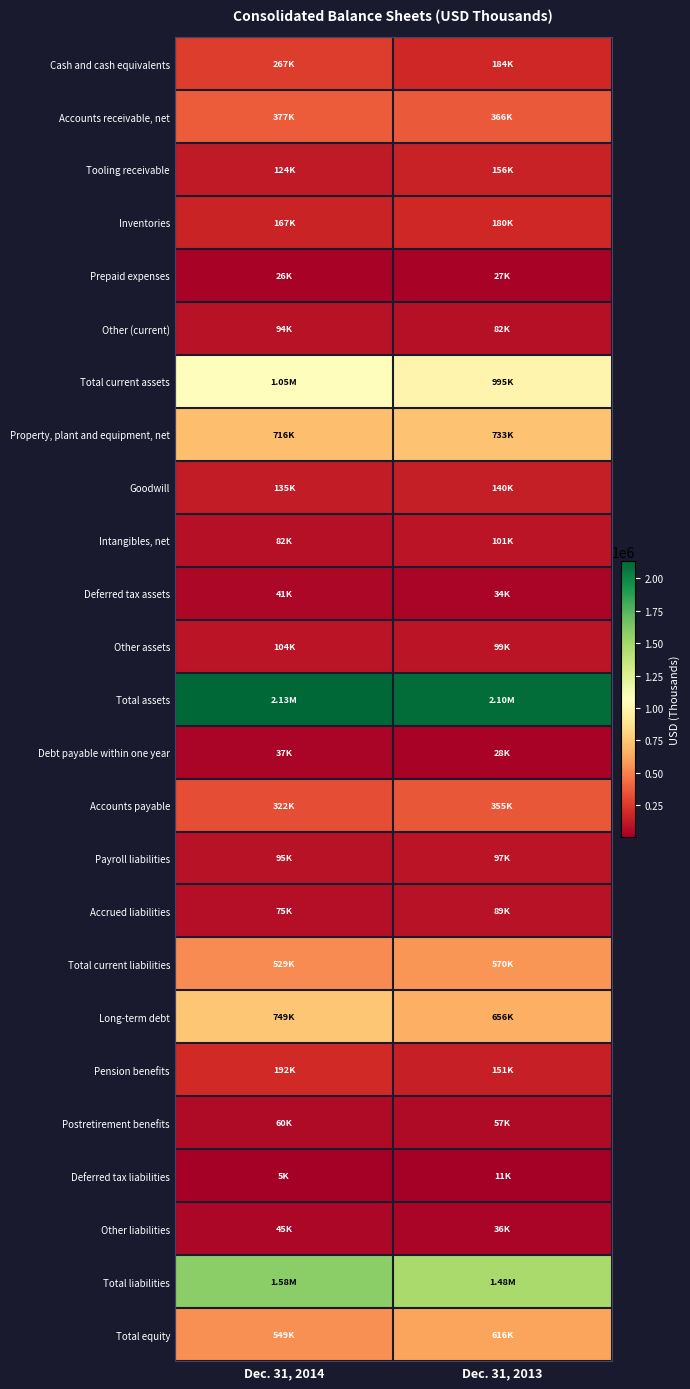

What is the total value across all series at Dec. 31, 2013?

9350641